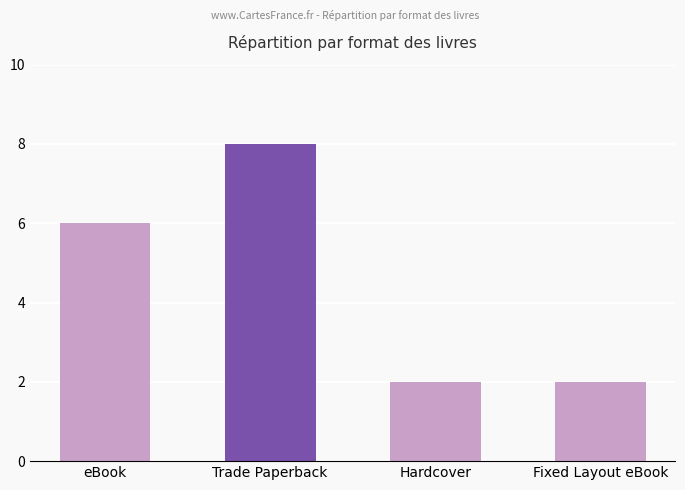

True or false: the data shows 4 at Trade Paperback.

False